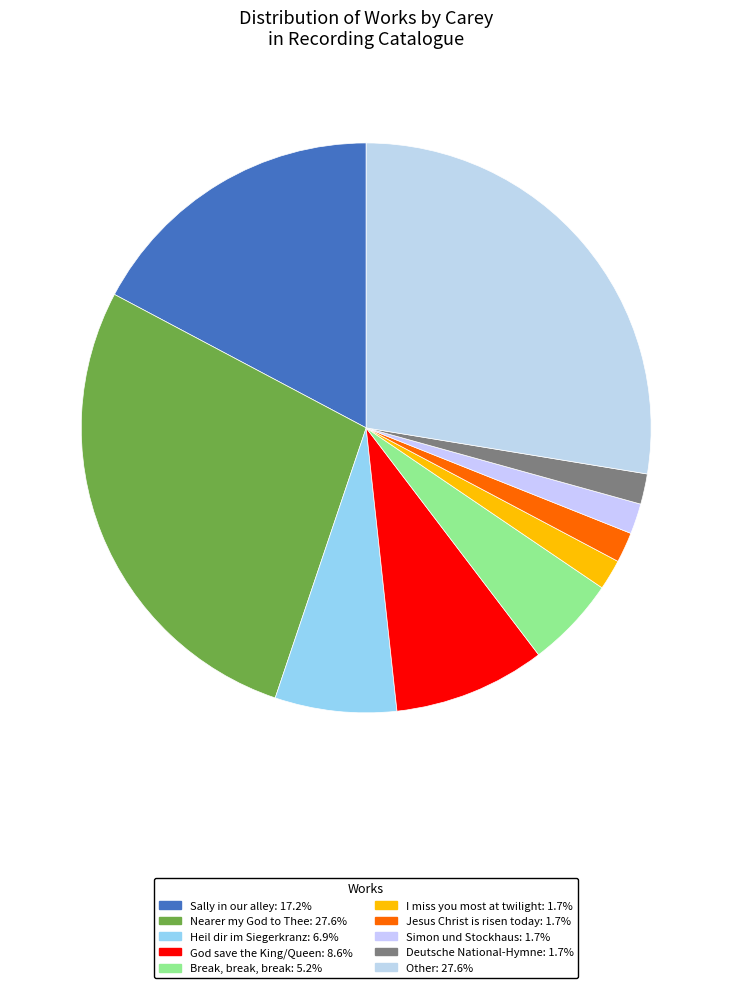

How many segments does this pie chart have?

10